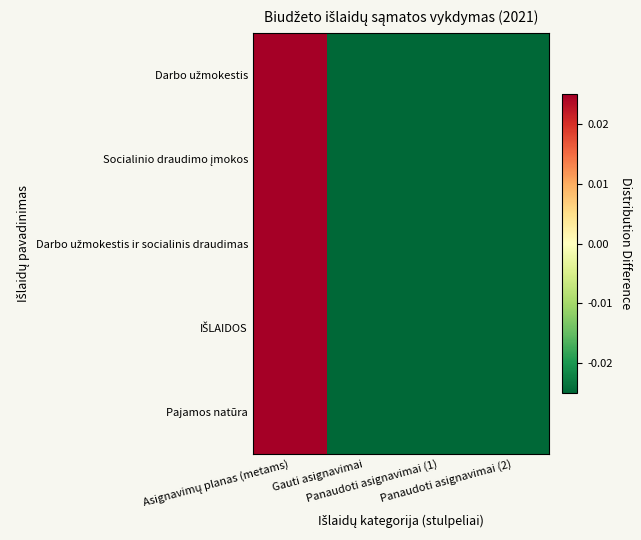

What is the minimum value shown in the chart?

-0.2